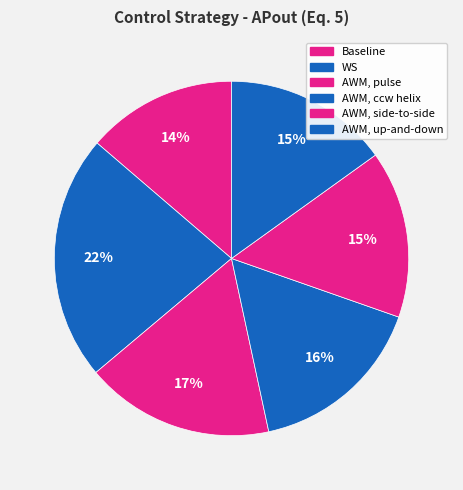

How many slices are in this pie chart?

6